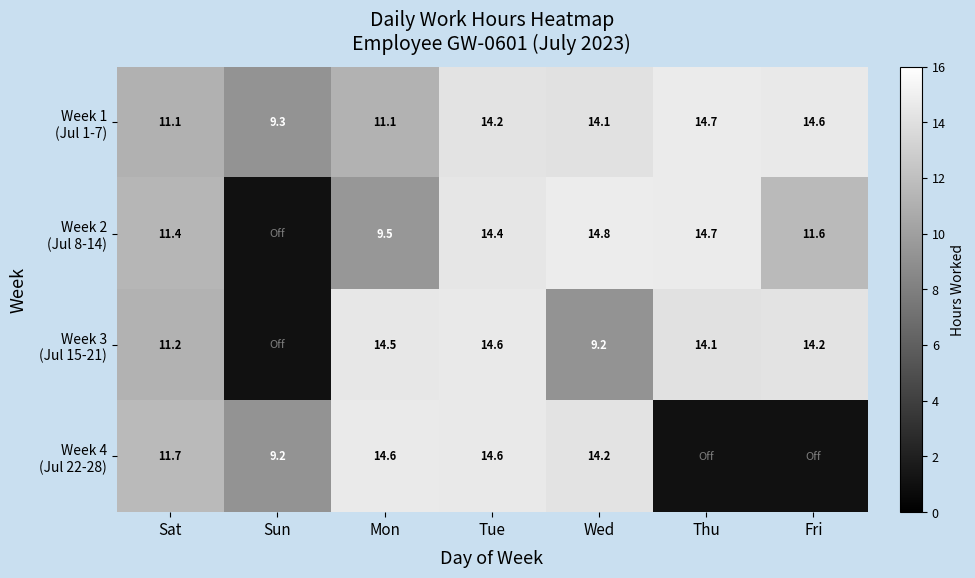

Where is Week 2 (Jul 8-14) nearest to the value 12?

Fri